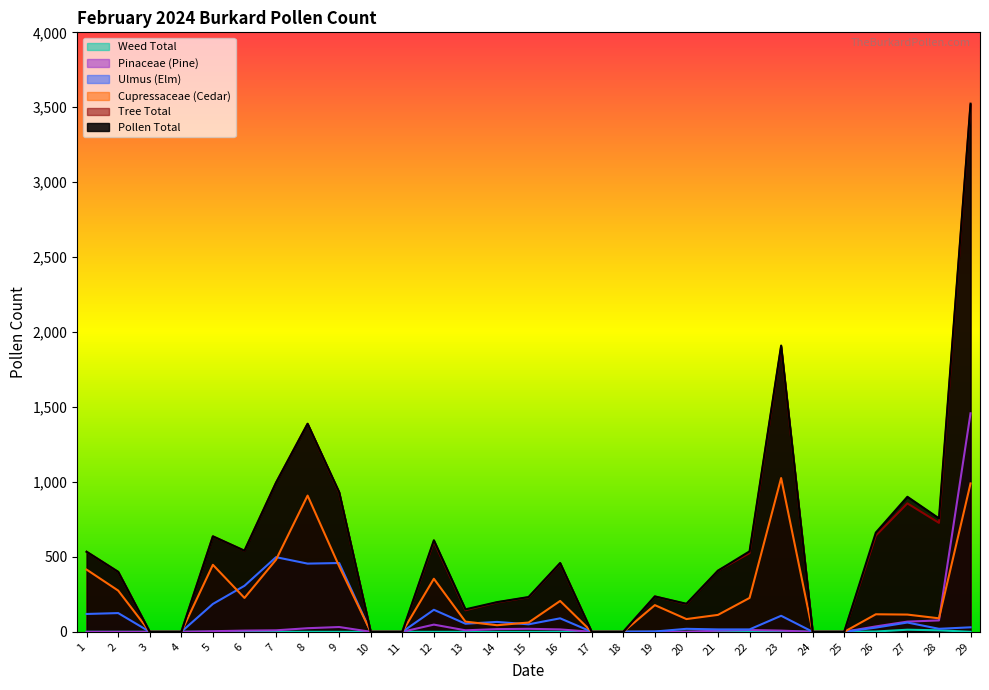

True or false: Tree Total and Weed Total intersect in this chart.

False